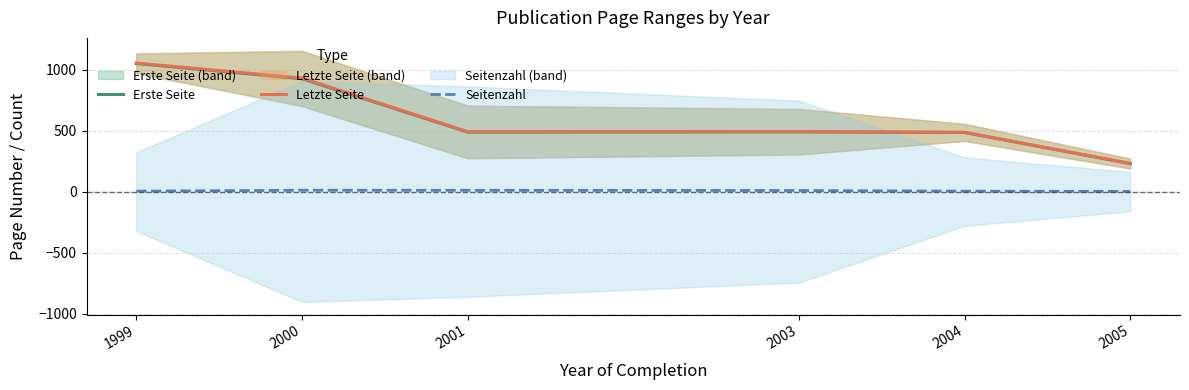

What is the difference between the Seitenzahl values at 1999 and 2004?

0.5